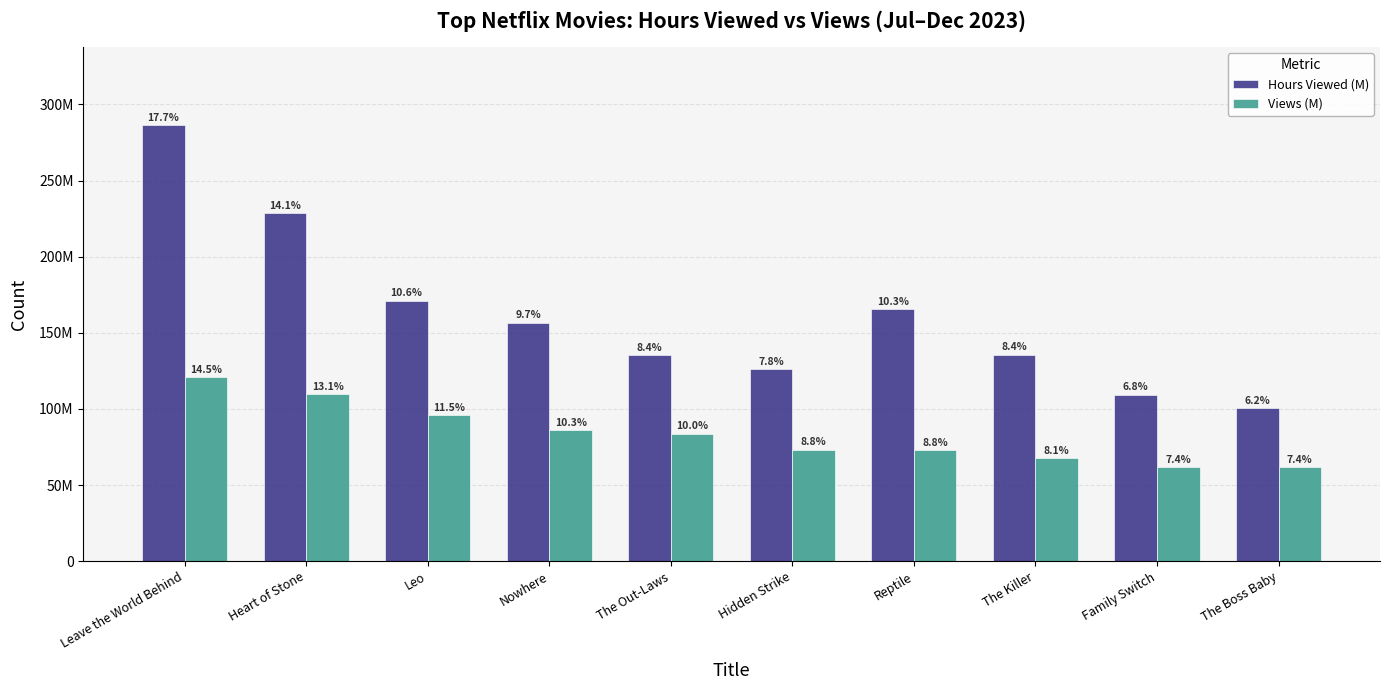

What is the spread (max minus min) of values at Heart of Stone?

118800000